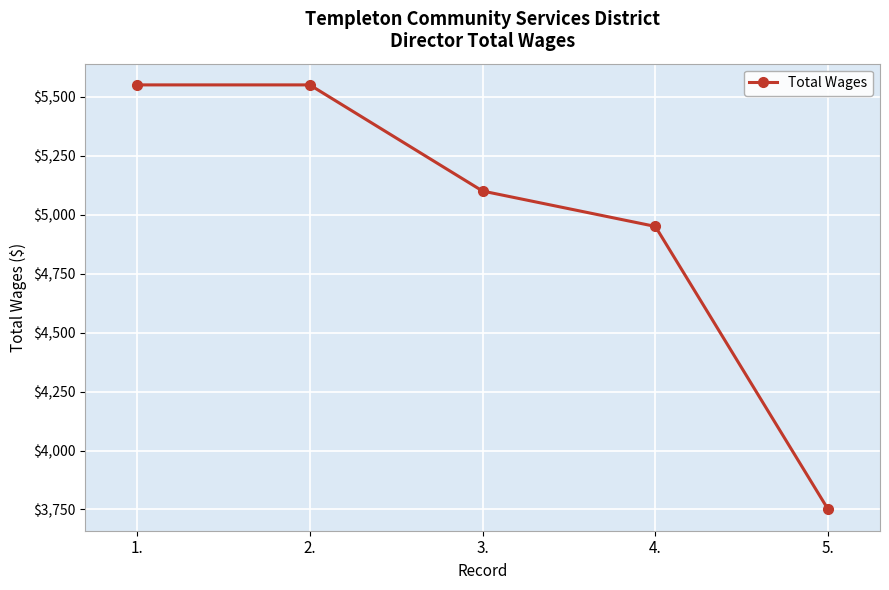

What is the label of the 5th point from the right?

1.